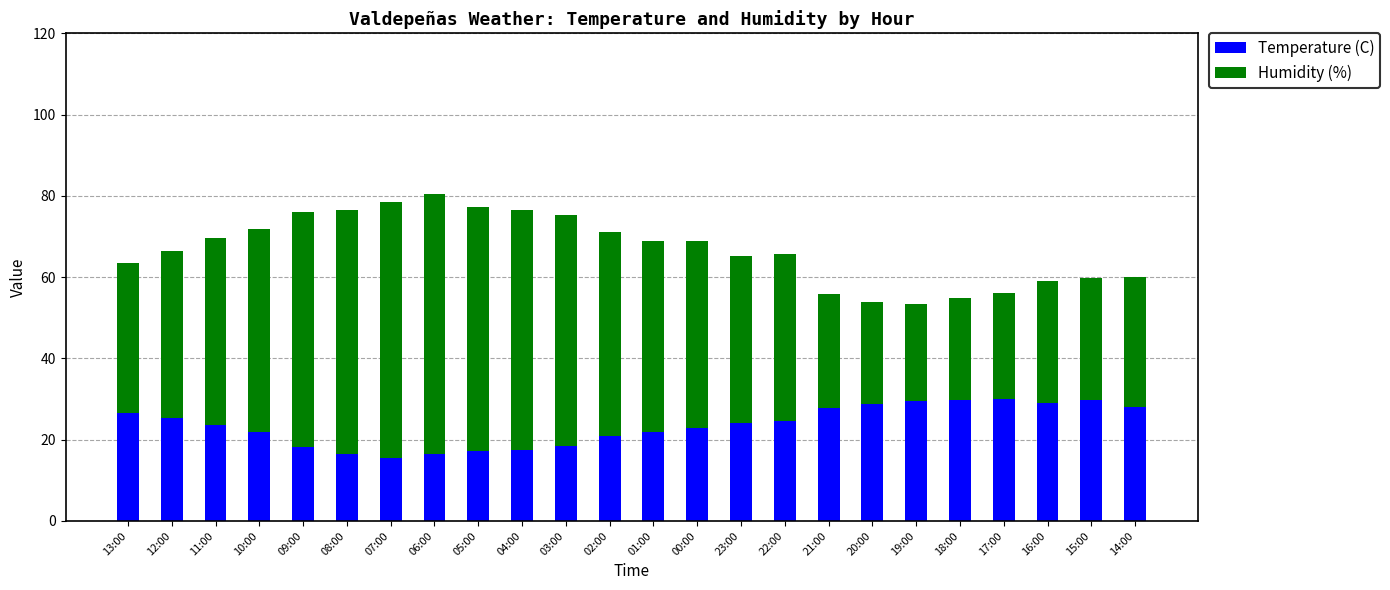

What is the difference between the maximum and second lowest values in the Temperature (C) series?

13.6